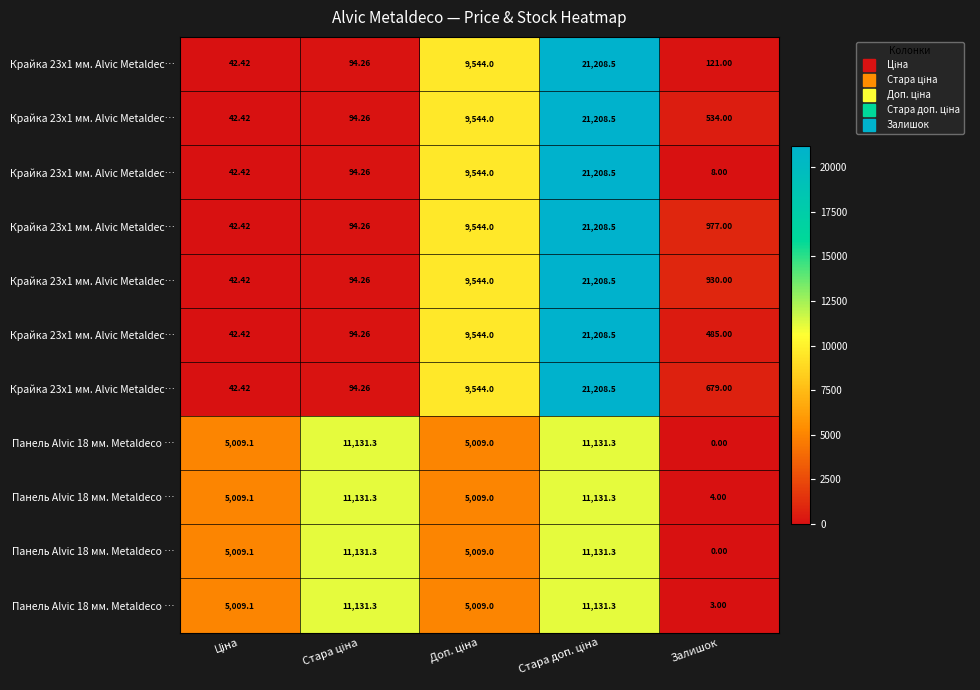

How many distinct data groups are displayed?

11